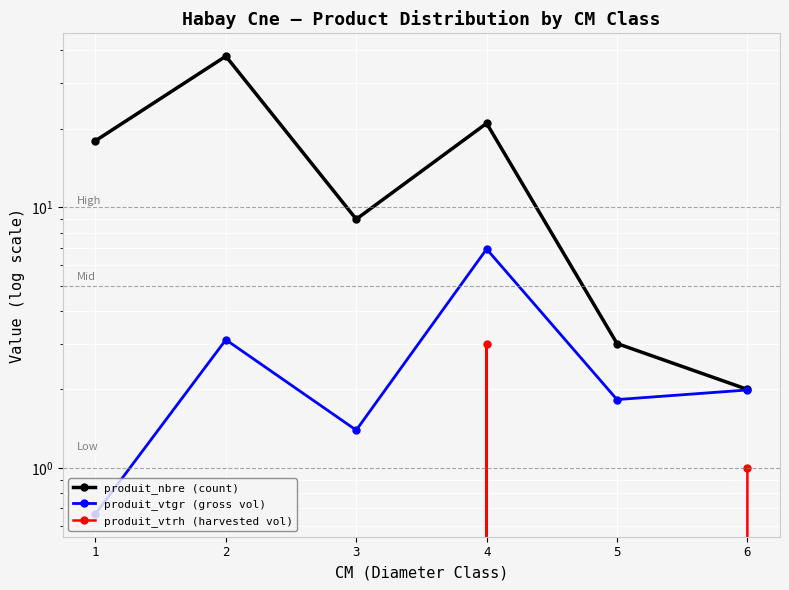

At which label does produit_vtgr (gross vol) first exceed 1?

2